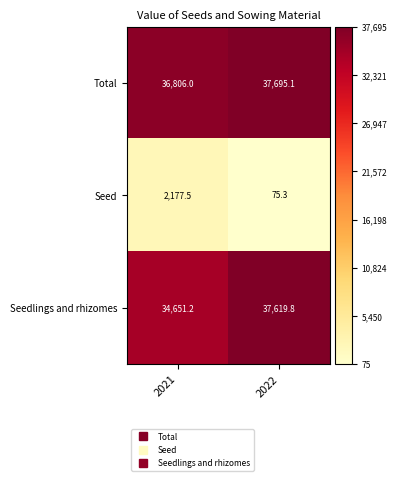

Which label corresponds to the largest value in the chart?

2022